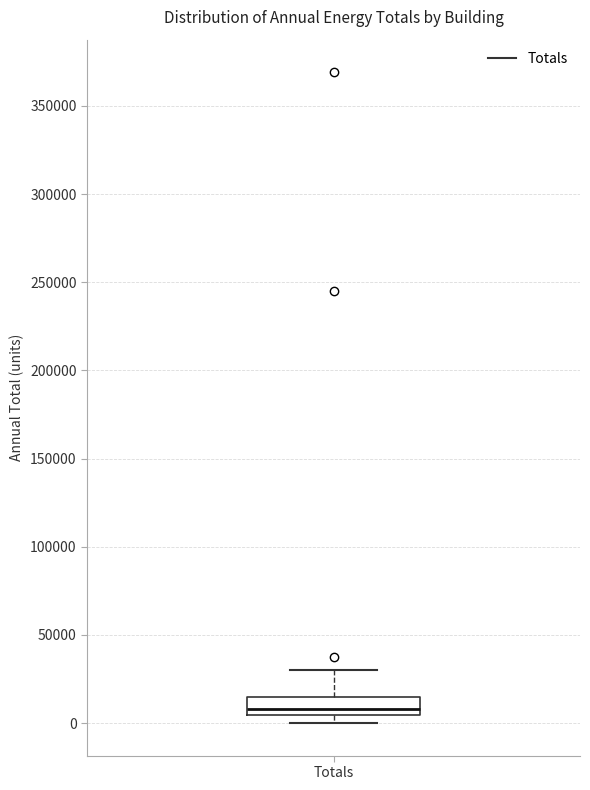

Where does the median line of the box for Totals sit on the y-axis? The values are not printed on the chart, so give them approximately, as read against the axis.

10000